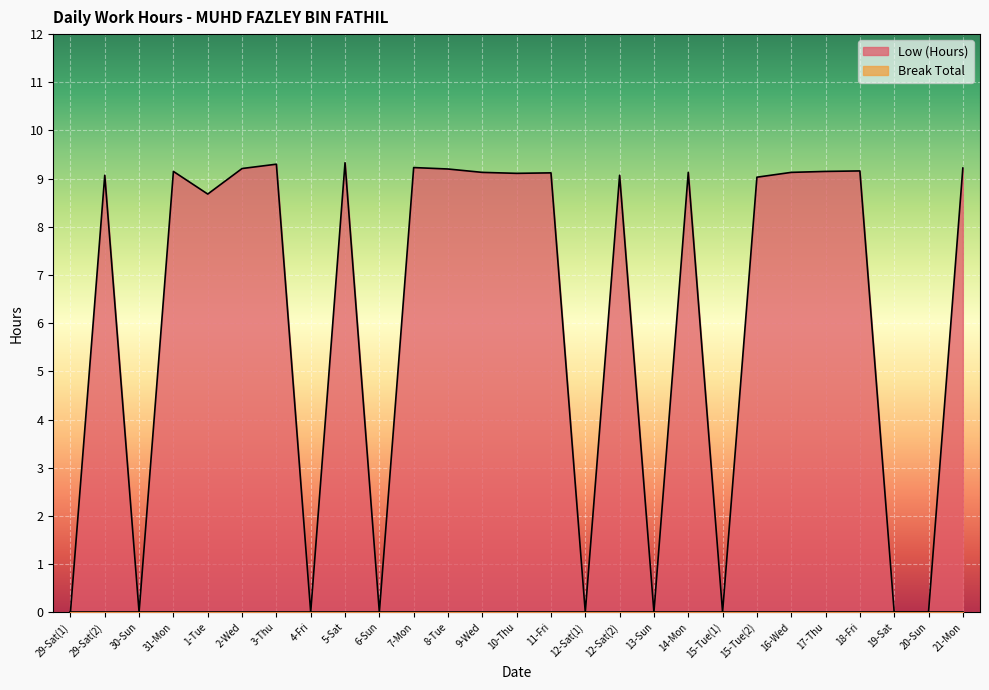

List the labels in order of value, smallest first.

29-Sat(1), 30-Sun, 4-Fri, 6-Sun, 12-Sat(1), 13-Sun, 15-Tue(1), 19-Sat, 20-Sun, 1-Tue, 15-Tue(2), 29-Sat(2), 12-Sat(2), 10-Thu, 11-Fri, 9-Wed, 14-Mon, 16-Wed, 31-Mon, 17-Thu, 18-Fri, 8-Tue, 2-Wed, 21-Mon, 7-Mon, 3-Thu, 5-Sat